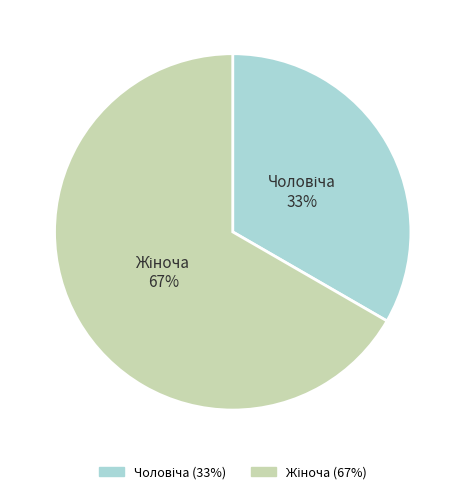

Does any single category account for the majority?

Yes